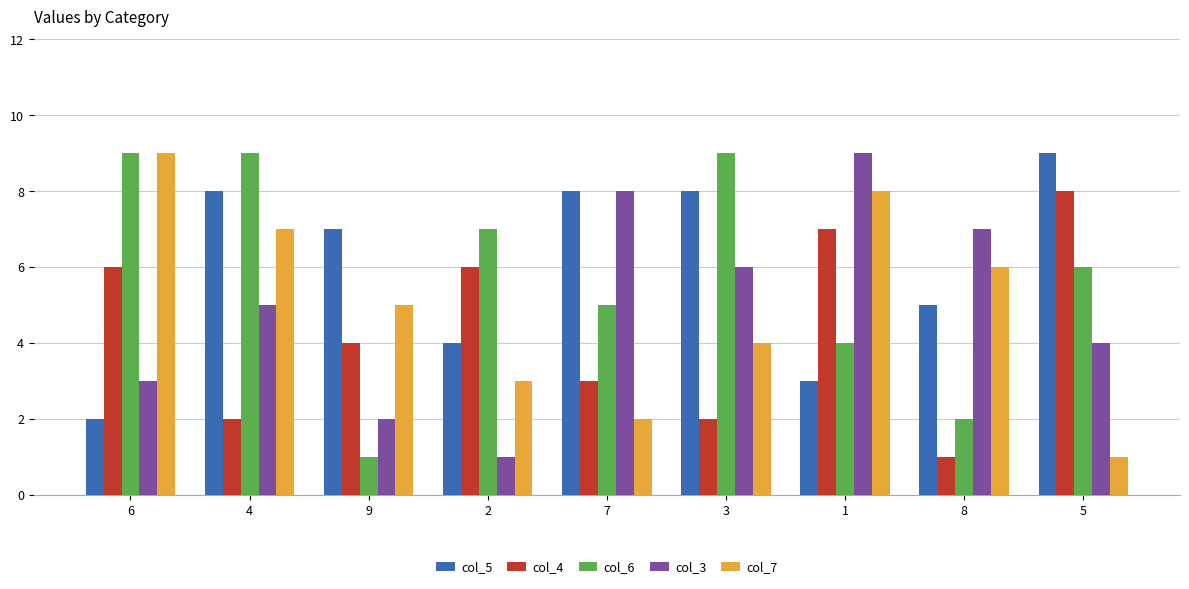

Does the chart contain any negative values?

No